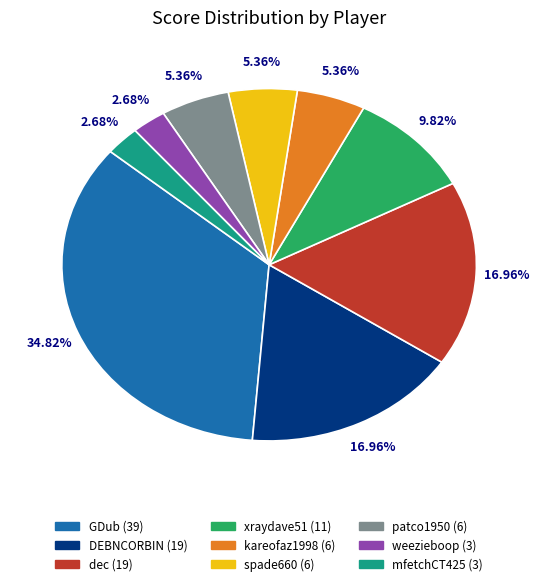

What percentage is the mfetchCT425 slice, to the nearest percent?

3%